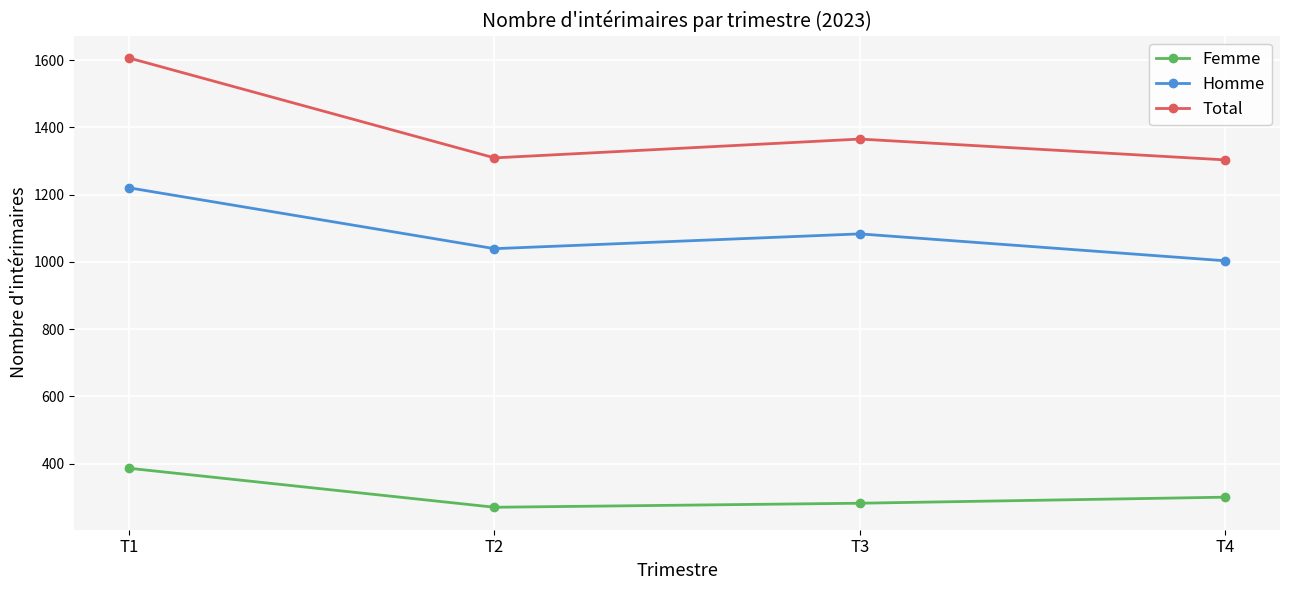

What is the total value across all series at T4?

2606